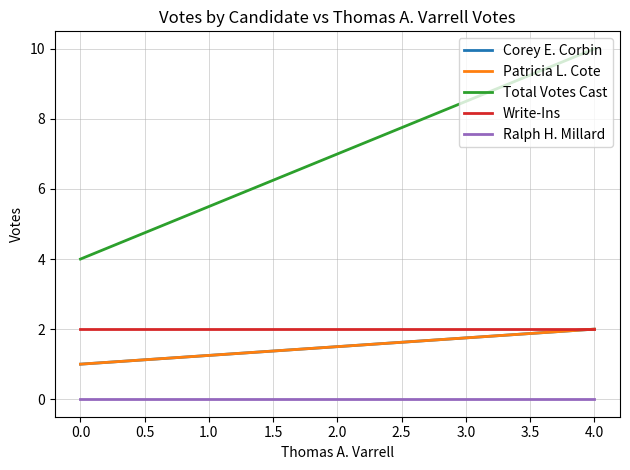

How many lines are shown in the chart?

5